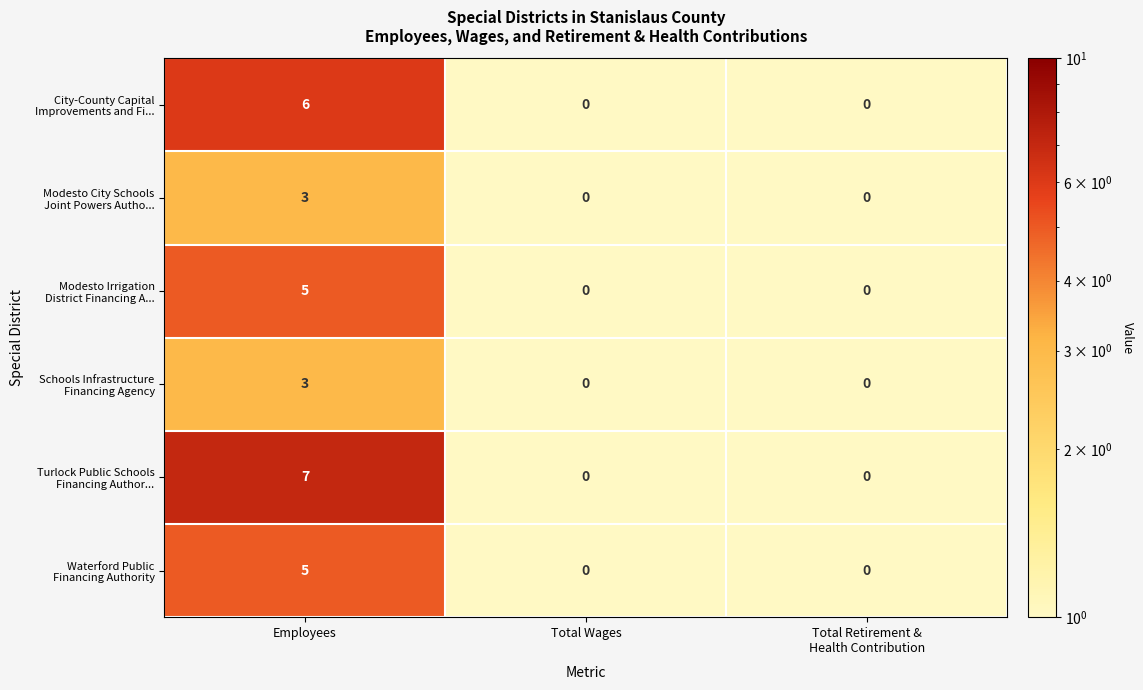

Which label corresponds to the largest value in the chart?

Employees